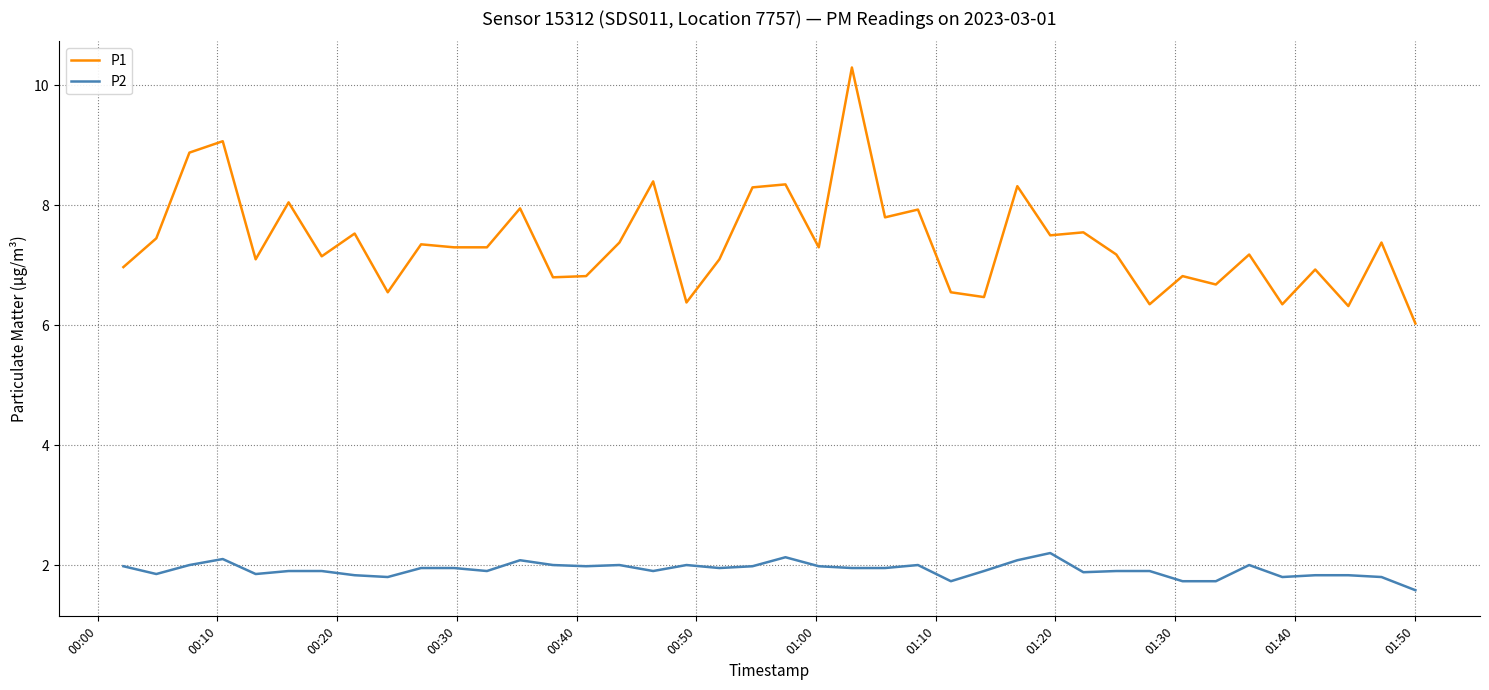

What is the difference between the maximum and minimum values in the P2 series?

0.6